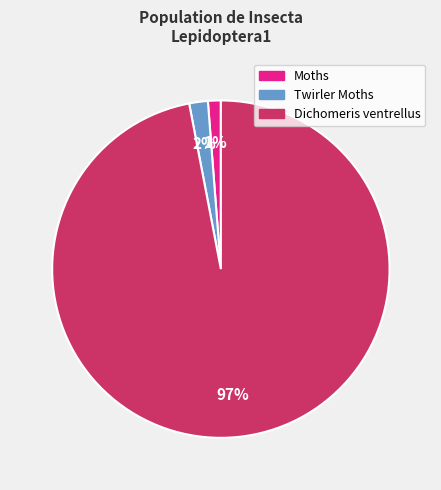

To the nearest percent, what percentage of the pie is Moths?

1%